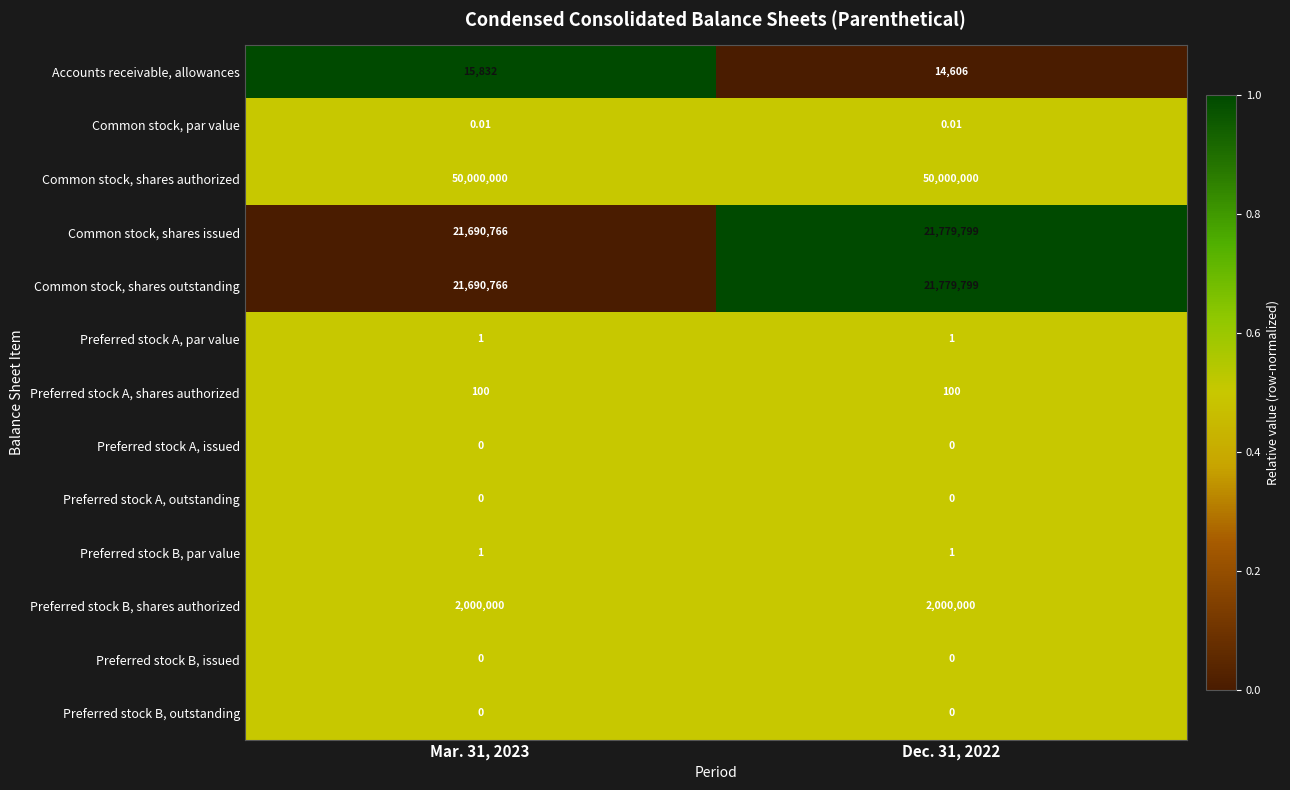

Is the value of Common stock, shares issued at Dec. 31, 2022 greater than the value of Common stock, shares outstanding at Mar. 31, 2023?

Yes